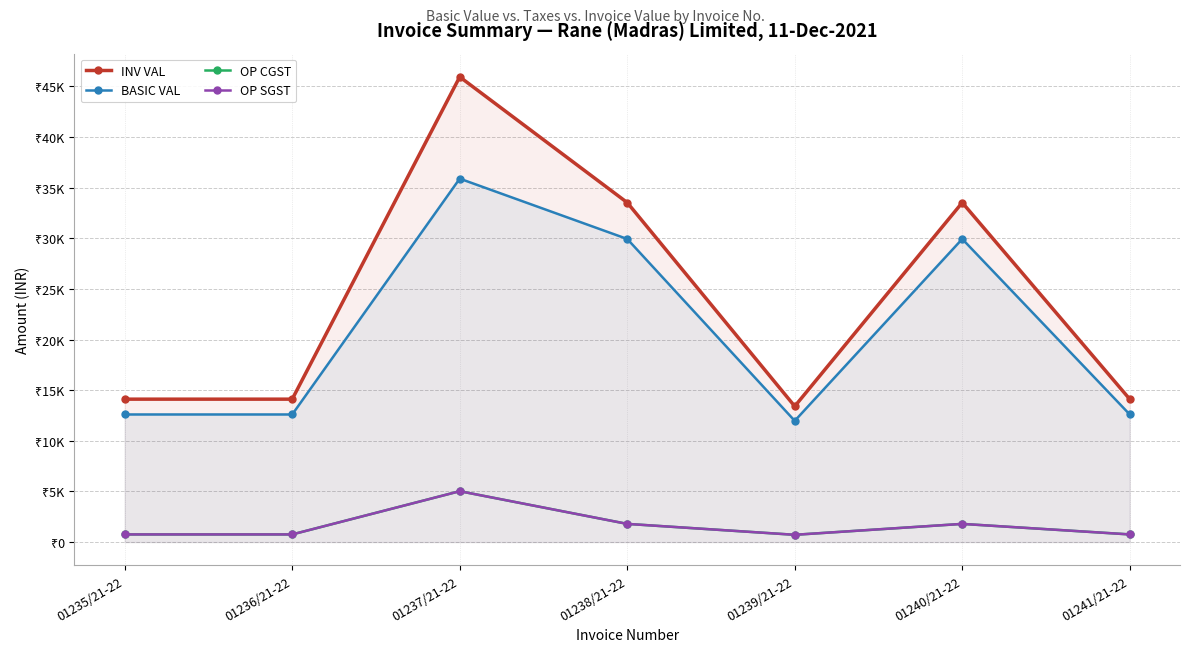

What is the difference between the INV VAL values at 01239/21-22 and 01235/21-22?

703.4